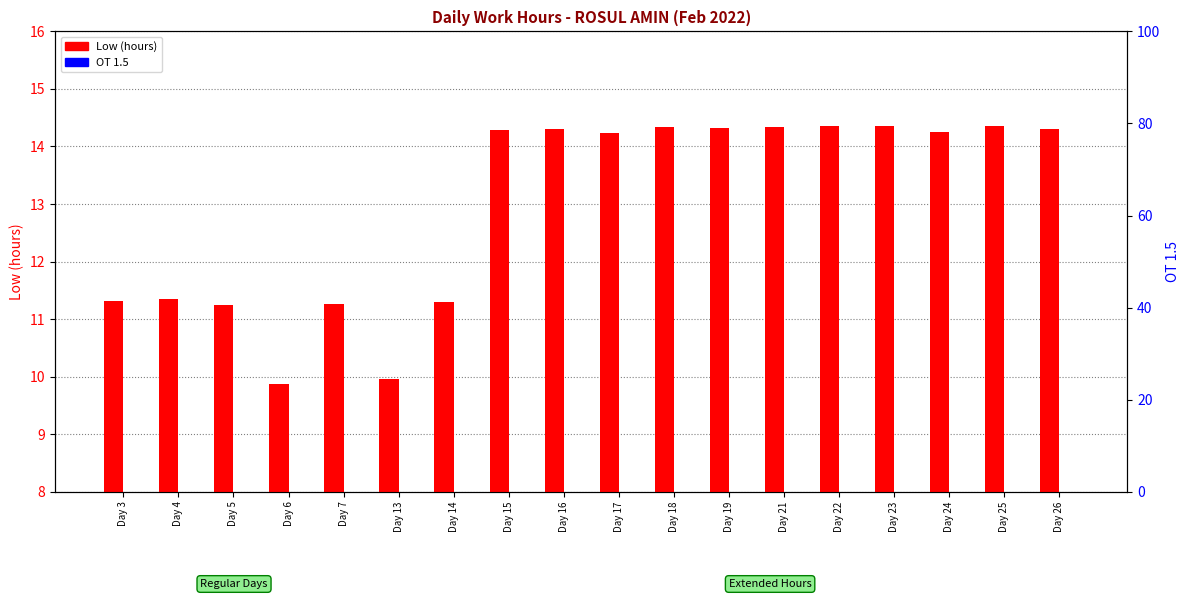

Which category has the highest value in the Low (hours) series?

Day 22